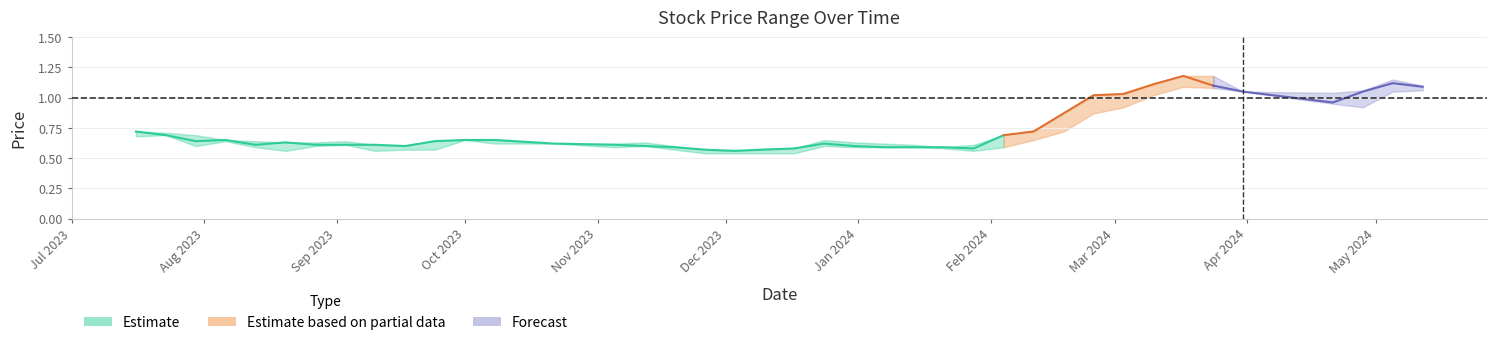

What is the difference between the High values at 12/05/2024 and 06/08/2023?

0.5